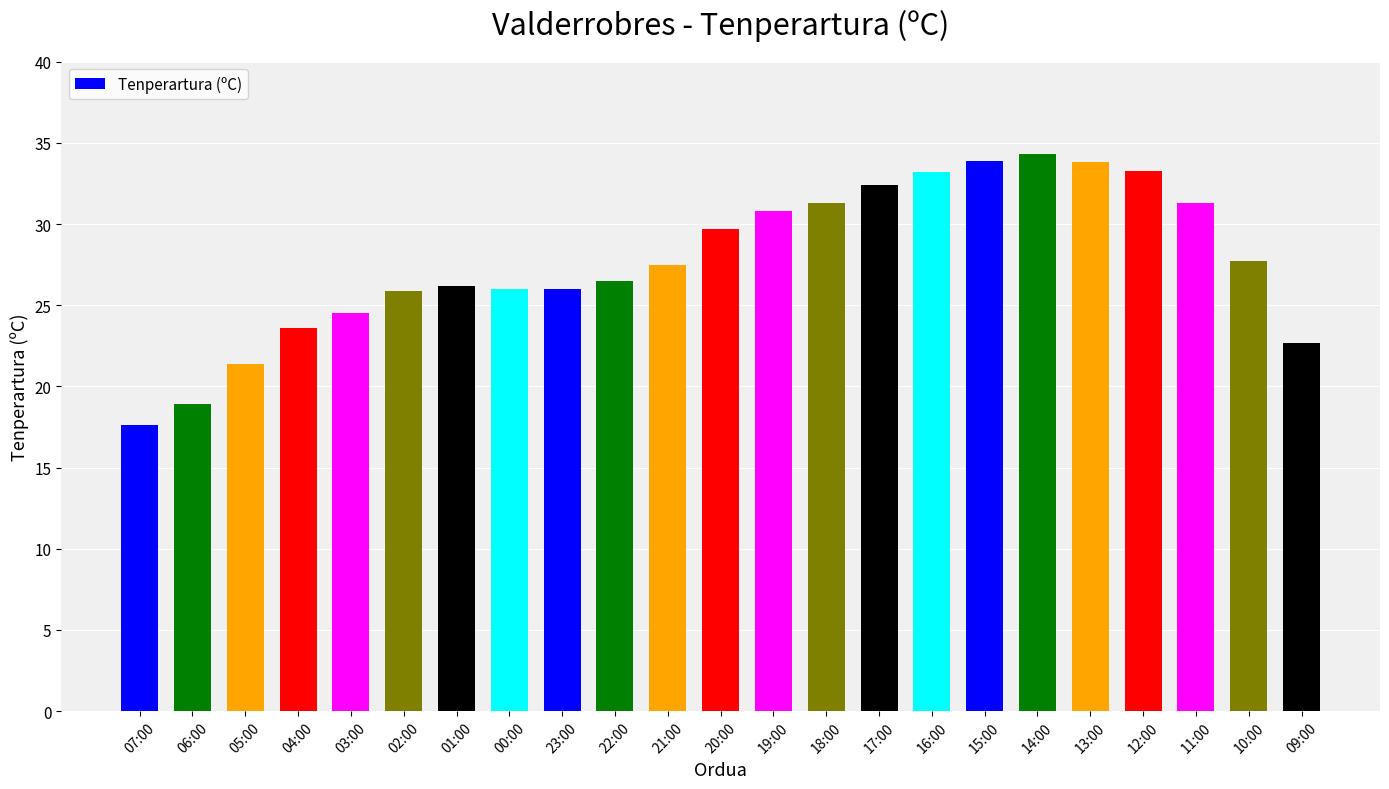

At which label is the value closest to 25?

03:00